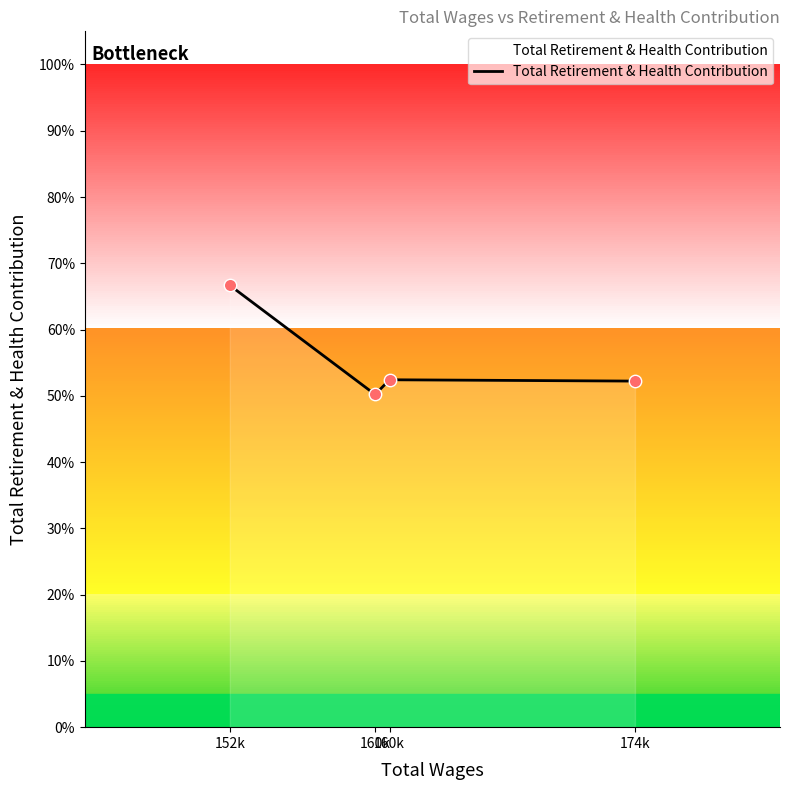

Count the number of categories in the chart.

4